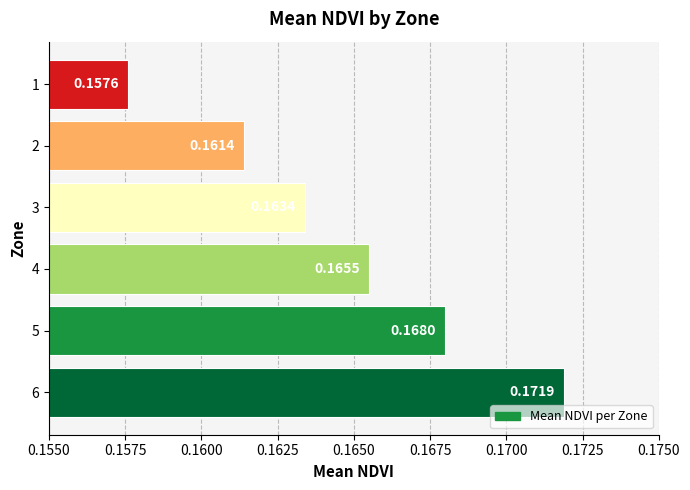

Between 3 and 1, which is larger?

3